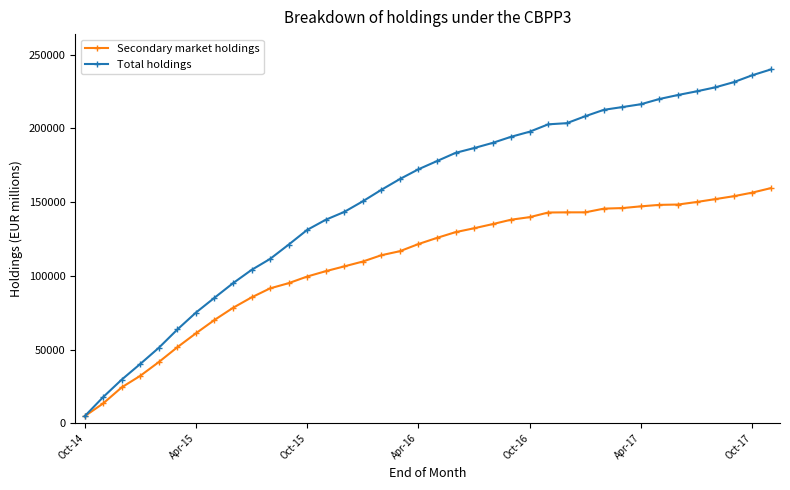

What is the smallest value displayed?

4768